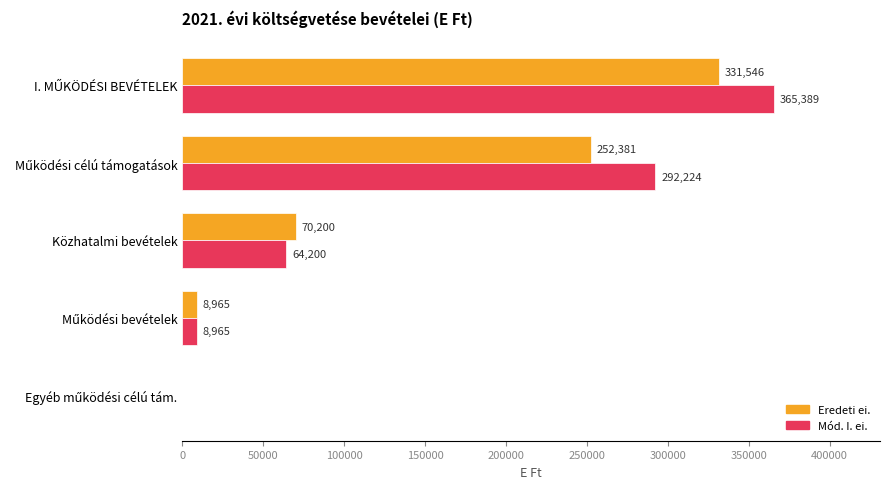

Is it true that Eredeti ei. equals 120539 at Közhatalmi bevételek?

False